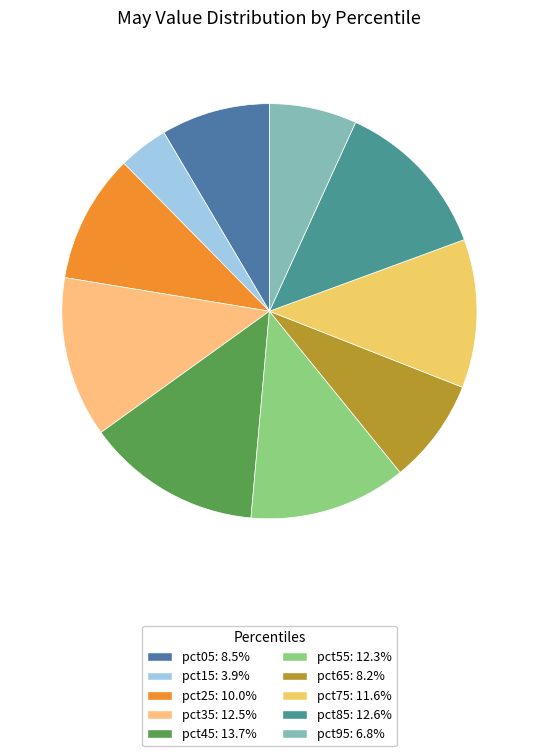

The pct05 slice represents 1% of the pie. True or false?

False